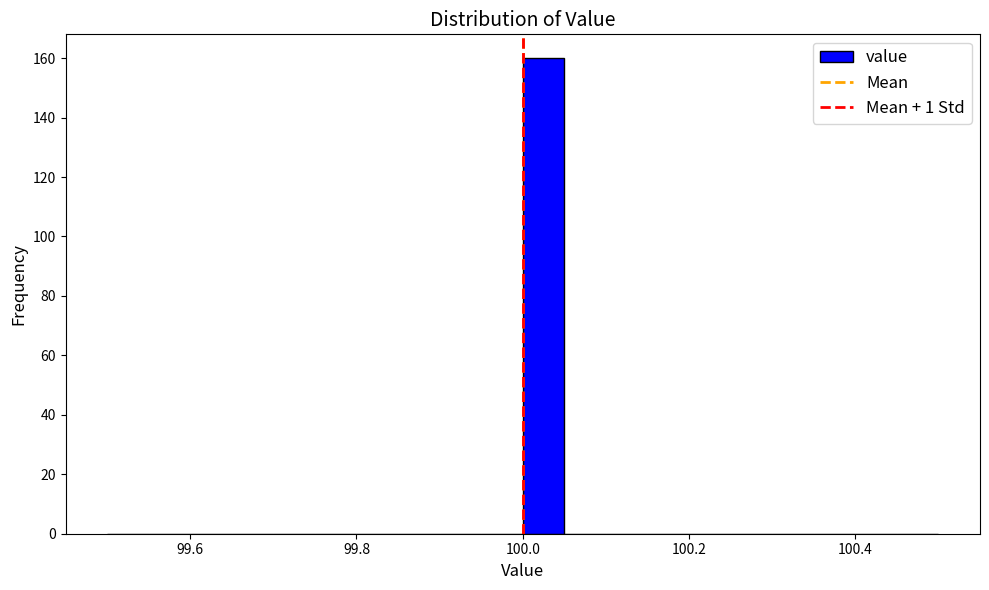

Around what value on the x-axis is the tallest bar? Give the approximate position of its centre, as read against the axis.

100.02